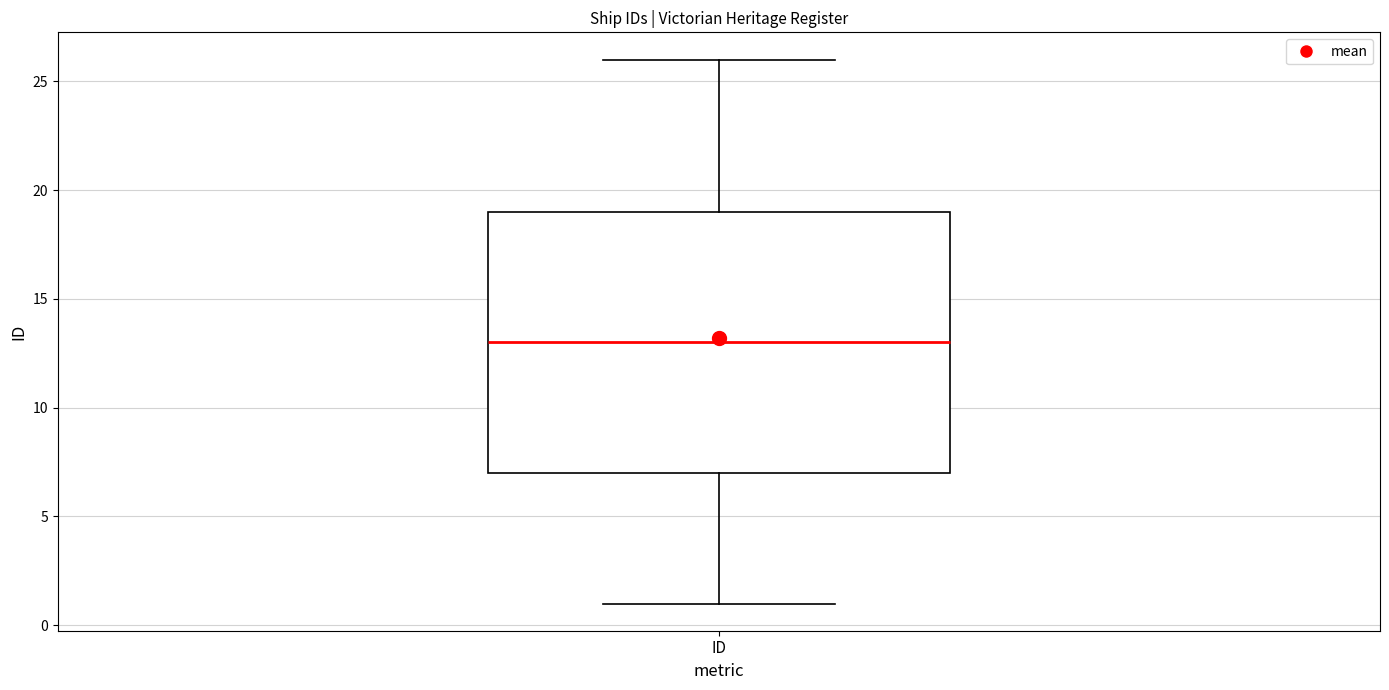

Transcribe this box plot: give where the median line is, the range the box spans, and where the two whiskers end, as read against the y-axis. The values are not printed on the chart, so give them approximately, as read against the axis.

median 13, box 7 to 19, whiskers 1 to 26